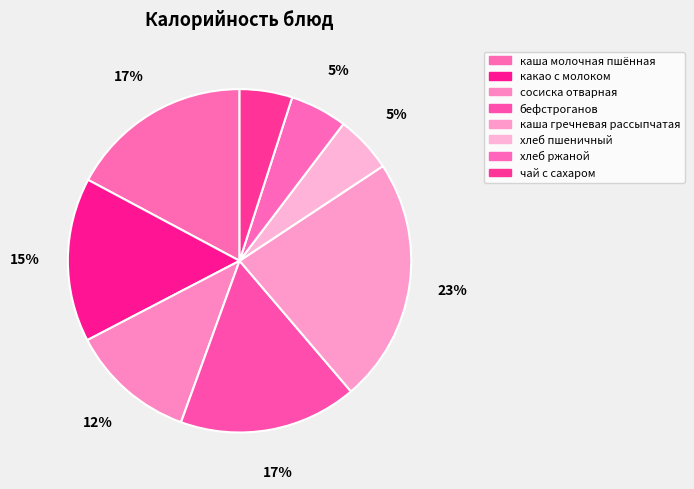

How many slices are in this pie chart?

8